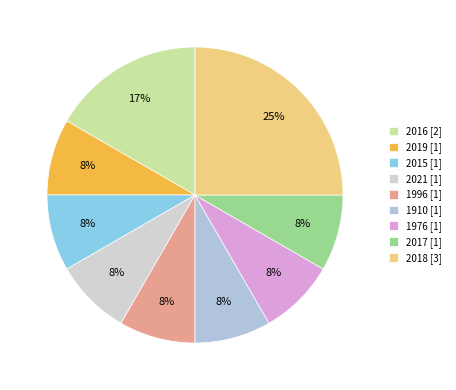

Is the sum of 1910 [1] and 2021 [1] greater than half?

No